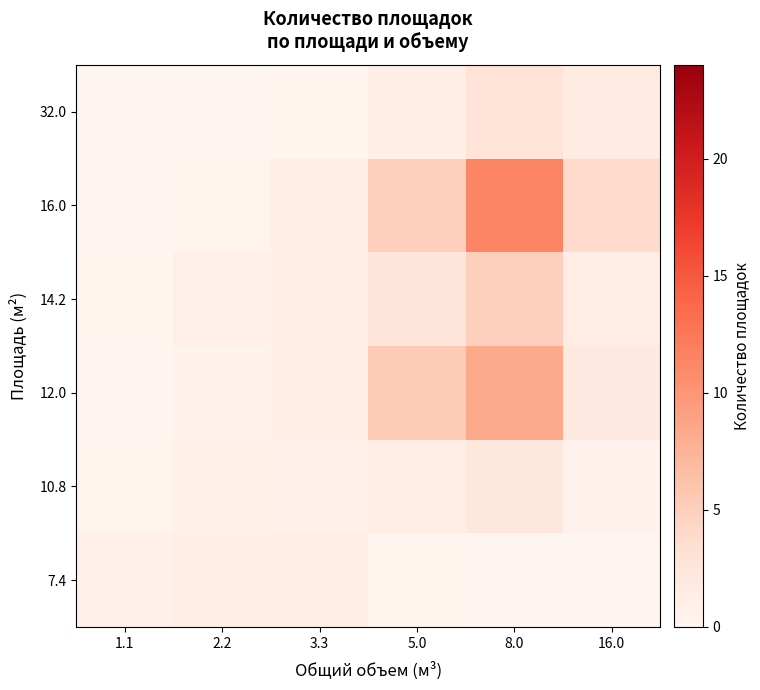

What is the total value across all series at 1.1?

1.7